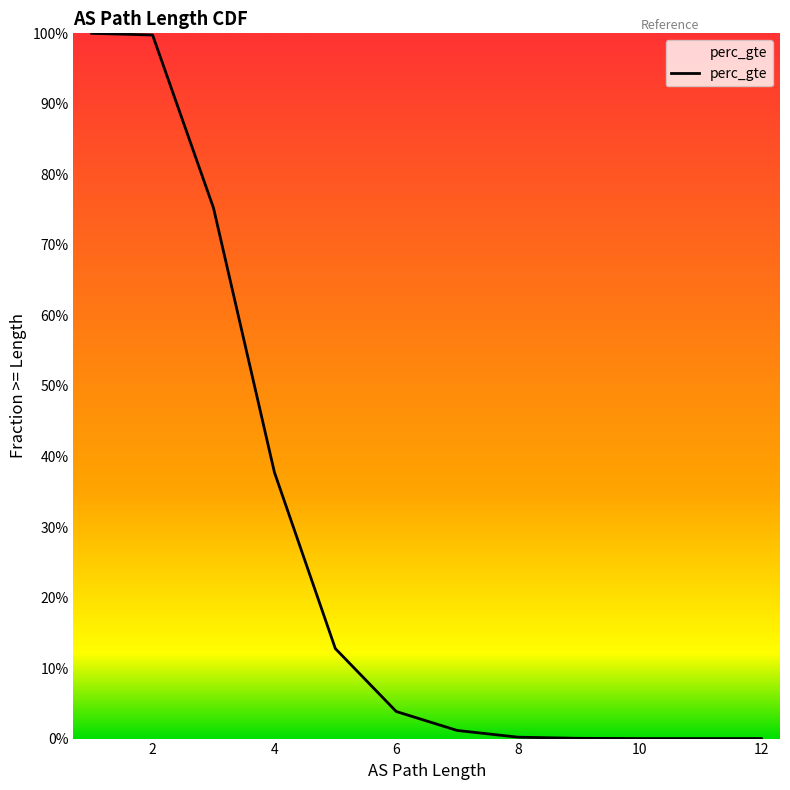

The chart shows a value of 0.6 at 12. True or false?

False